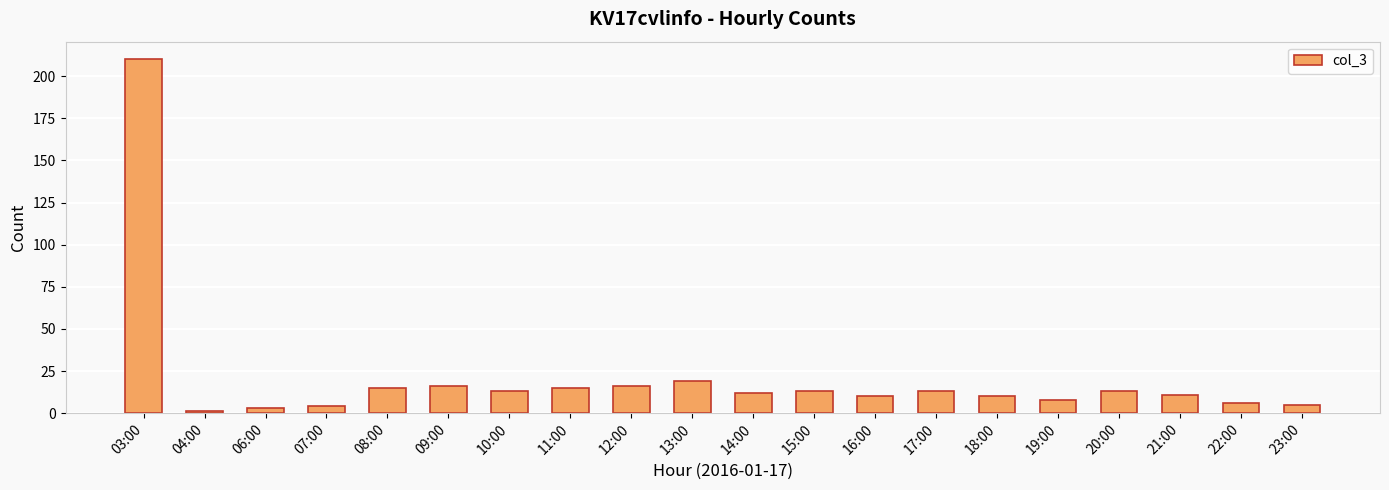

What position from the left is 22:00?

19